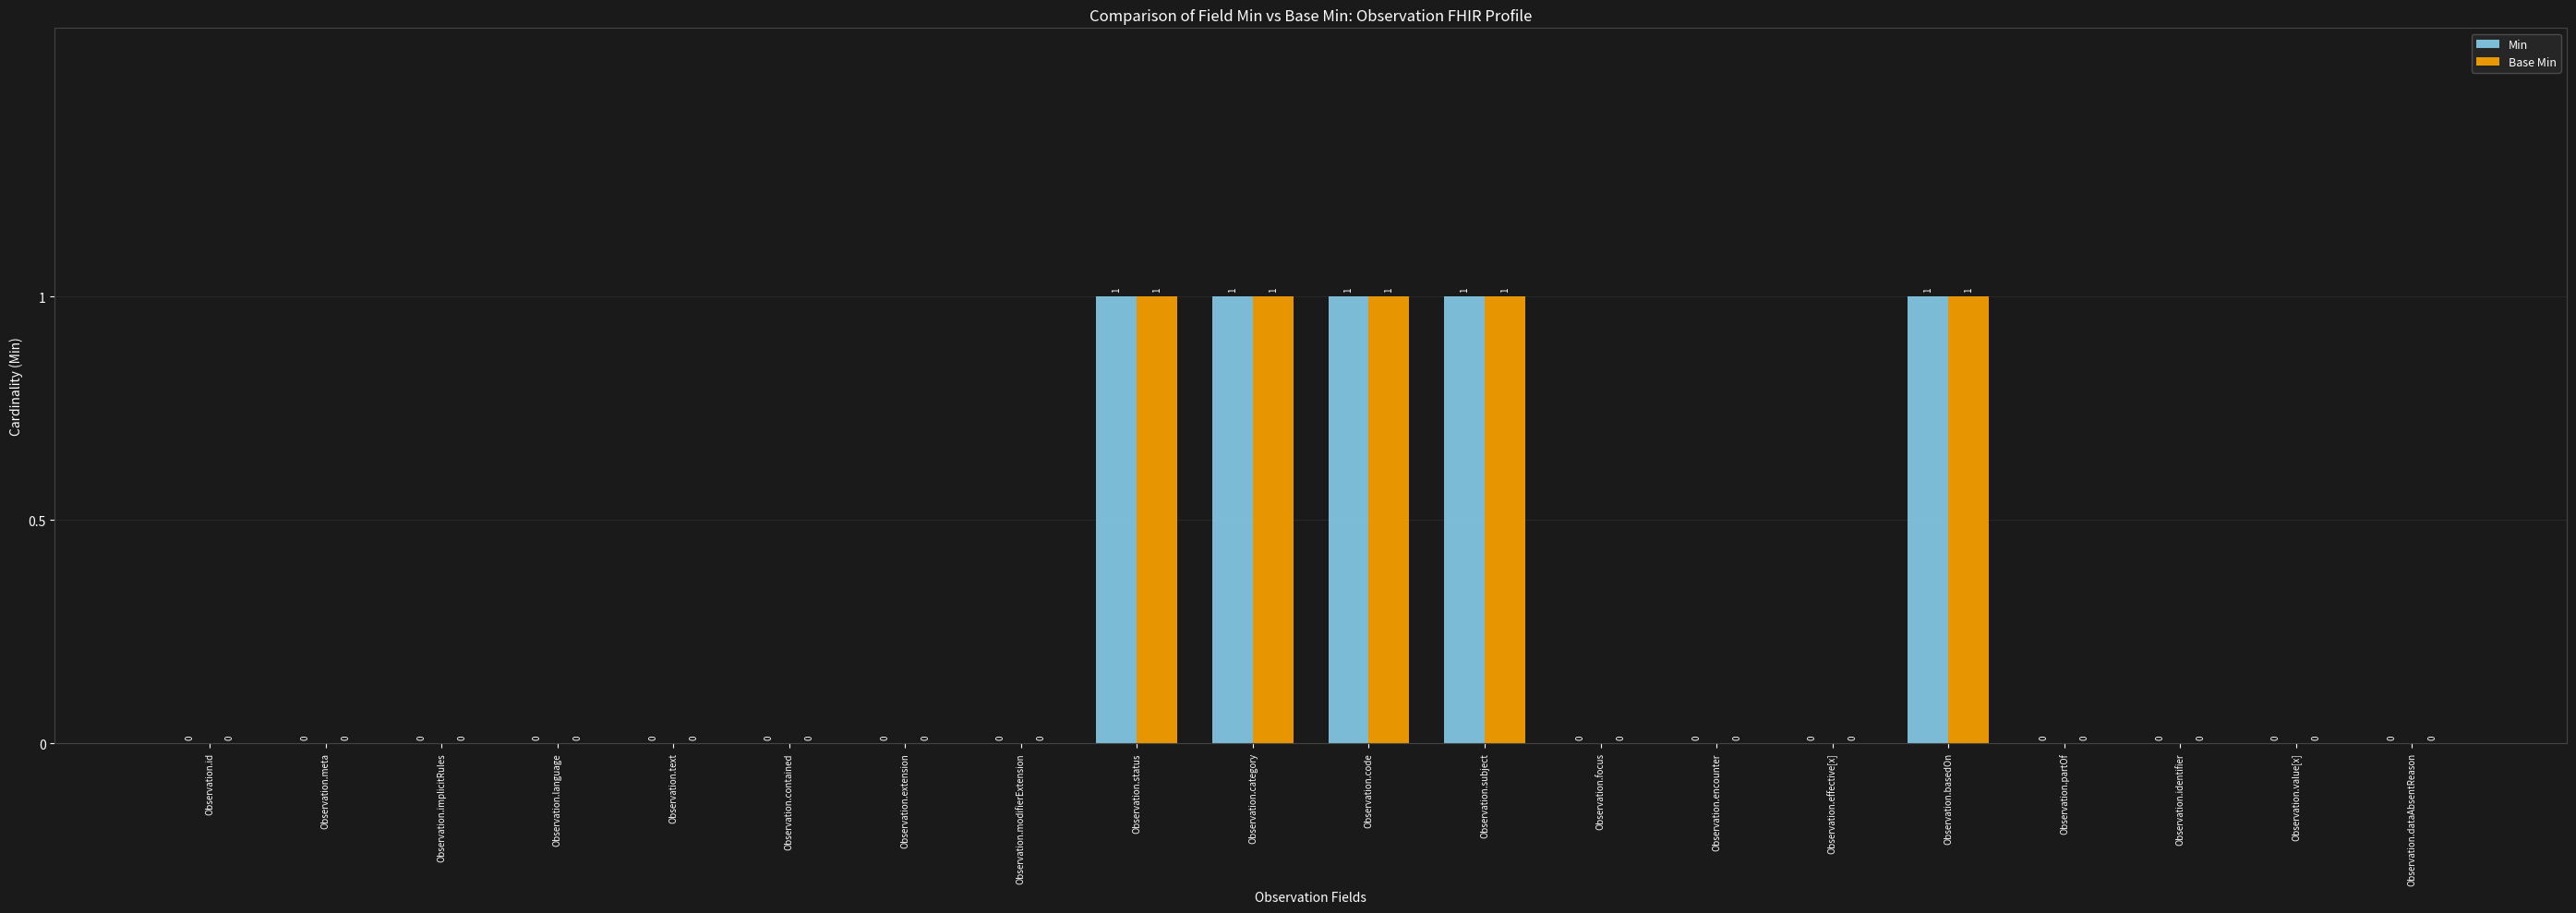

Is it true that Min equals 0 at Observation.focus?

True